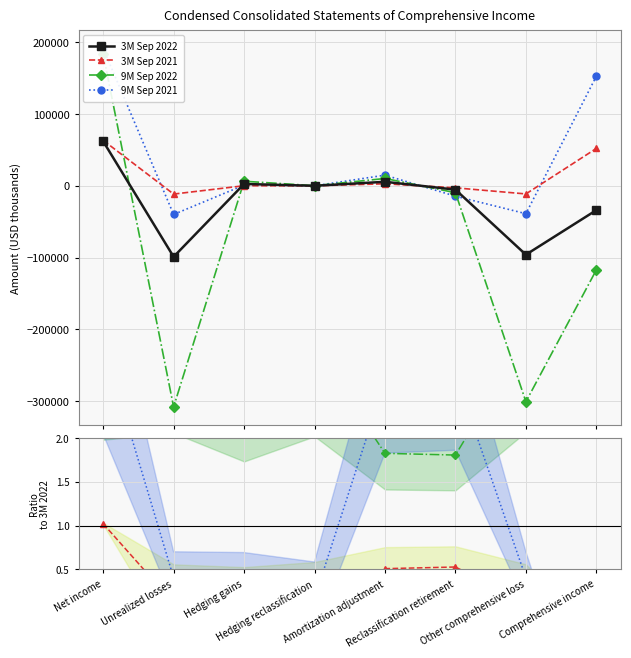

True or false: 3M Sep 2021 has more than 2 points higher than both neighbors.

False